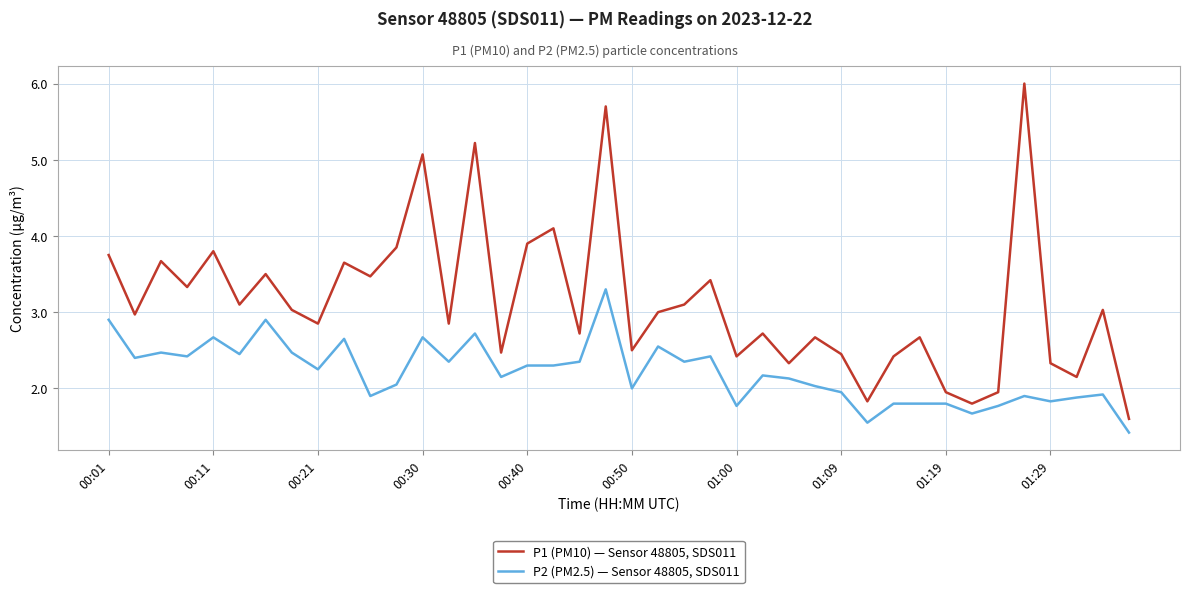

True or false: P2 (PM2.5) — Sensor 48805, SDS011 and P1 (PM10) — Sensor 48805, SDS011 intersect in this chart.

False